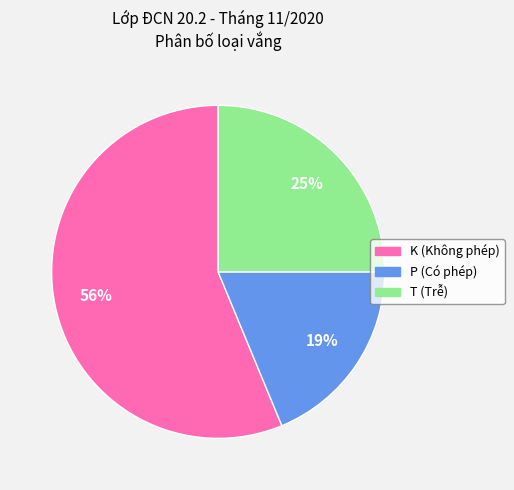

True or false: P accounts for 19% of the total.

True